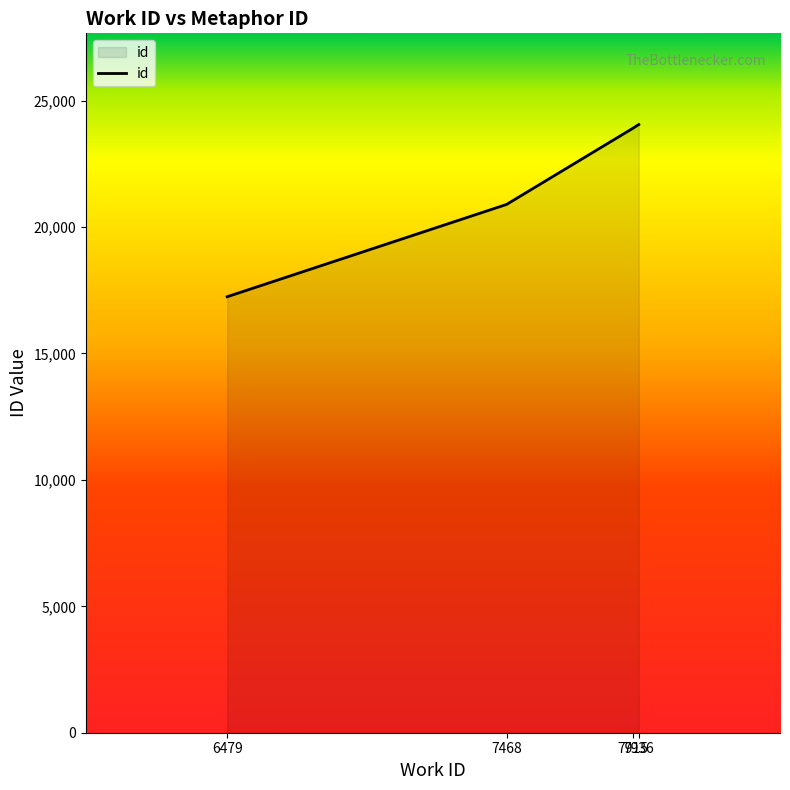

Between 7915 and 6479, which is larger?

7915